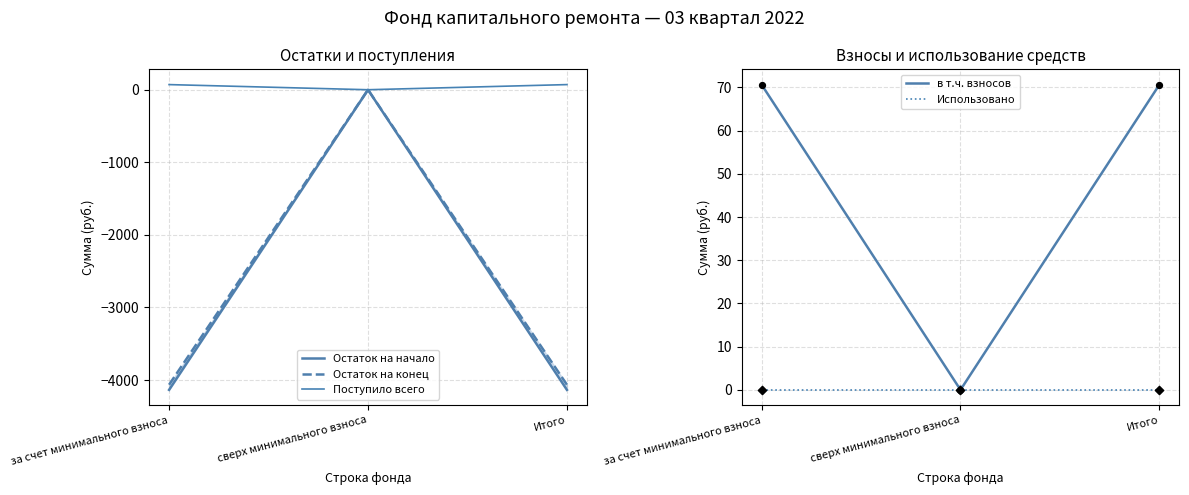

Which series contains the lowest Y value?

Остаток на начало